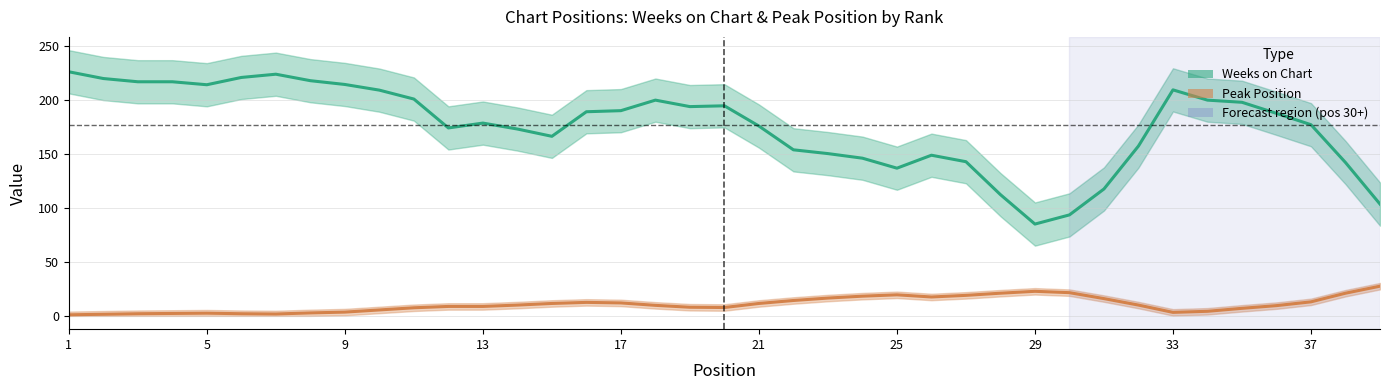

True or false: Peak Position has a value of 1.0 at 33.

False